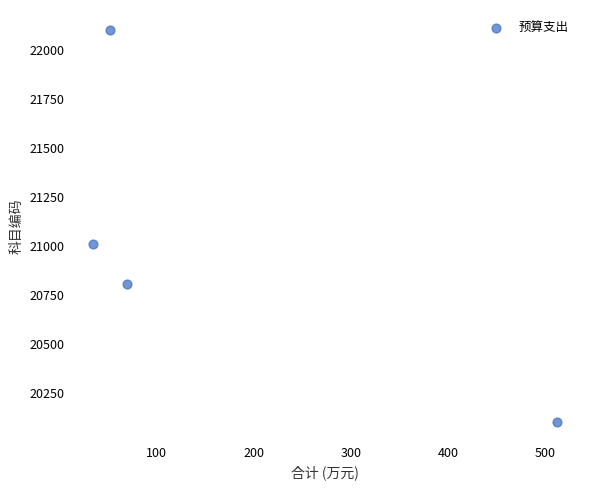

What is the average Y value?

21005